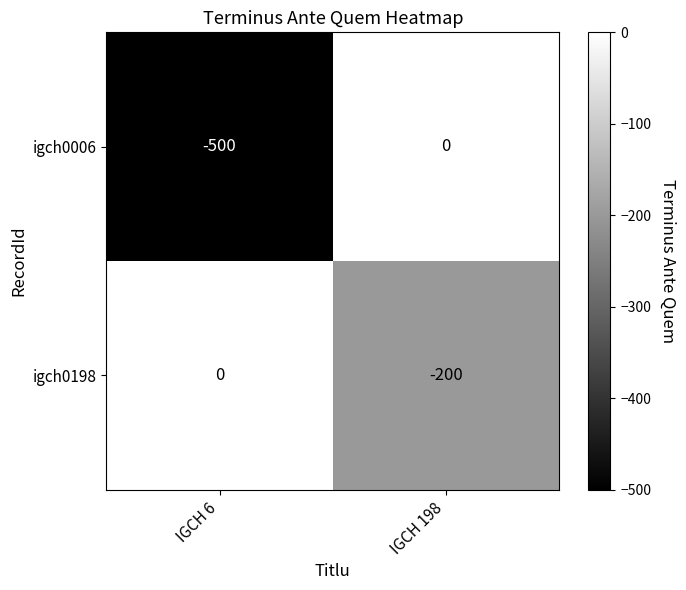

What is the difference between the igch0198 values at IGCH 6 and IGCH 198?

200